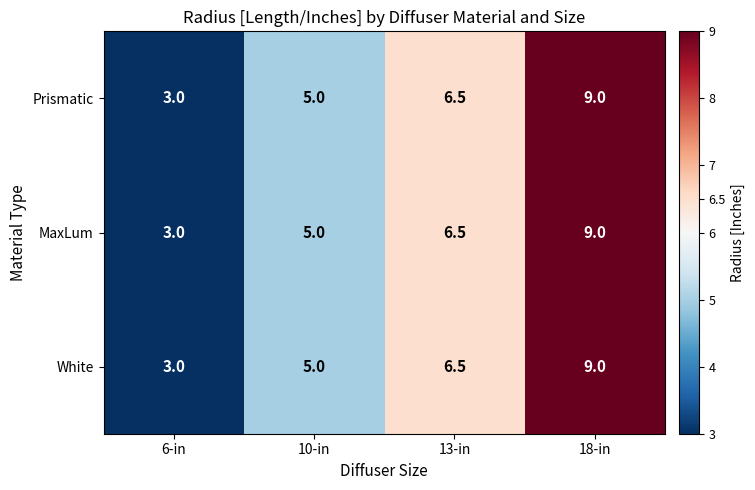

Is it true that White equals 13.9 at 18-in?

False